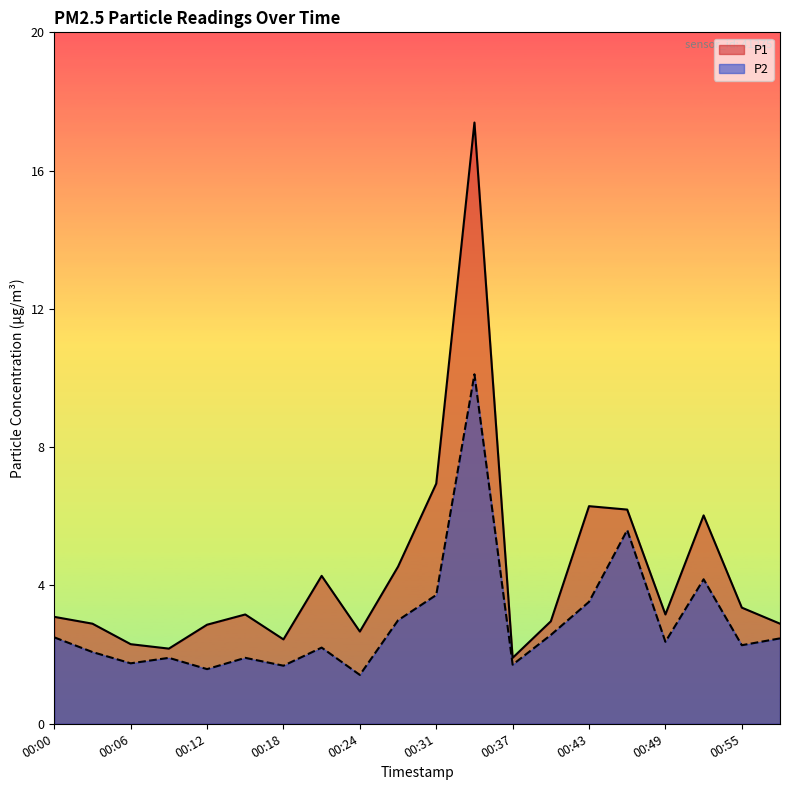

Which category has the highest value in the P1 series?

00:34